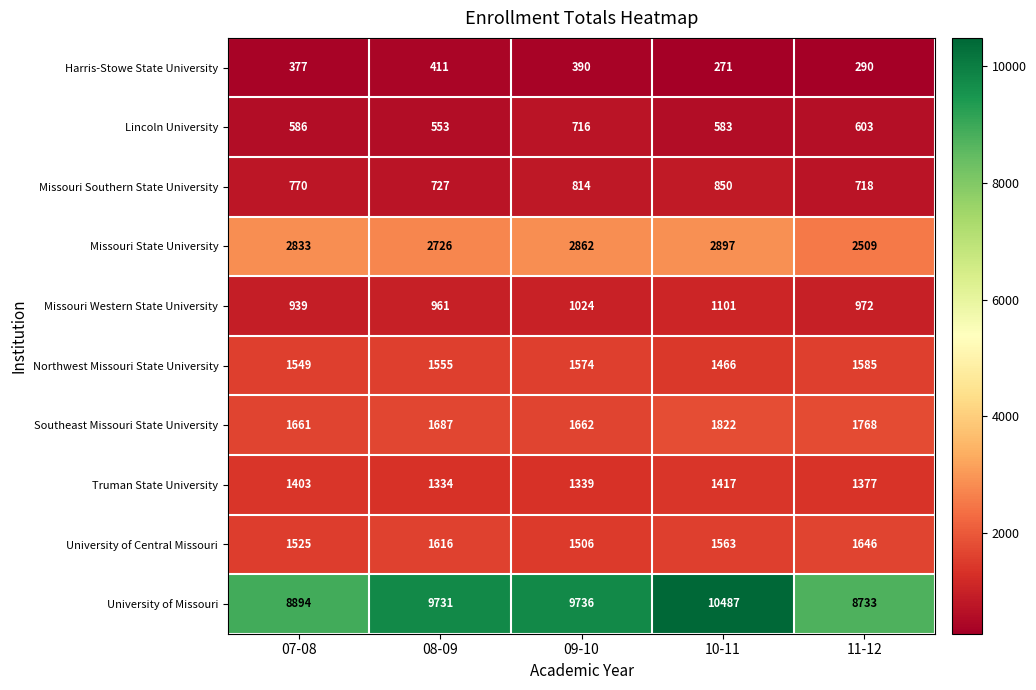

Which series has the largest range (max minus min)?

University of Missouri